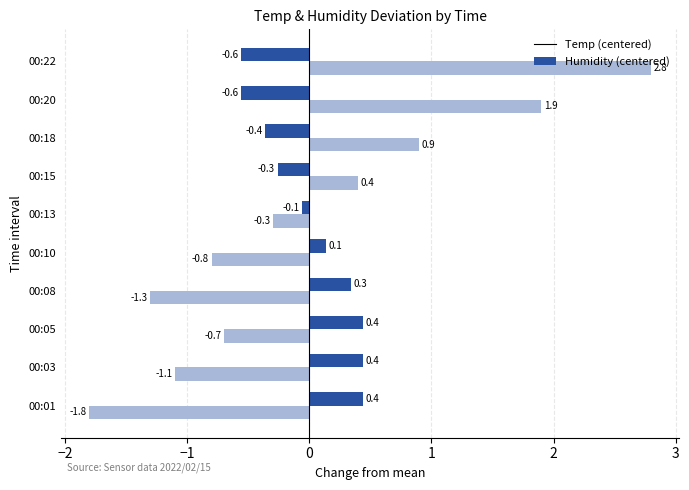

Rank the categories by Humidity (centered) value from highest to lowest.

00:22, 00:20, 00:18, 00:15, 00:13, 00:05, 00:10, 00:03, 00:08, 00:01